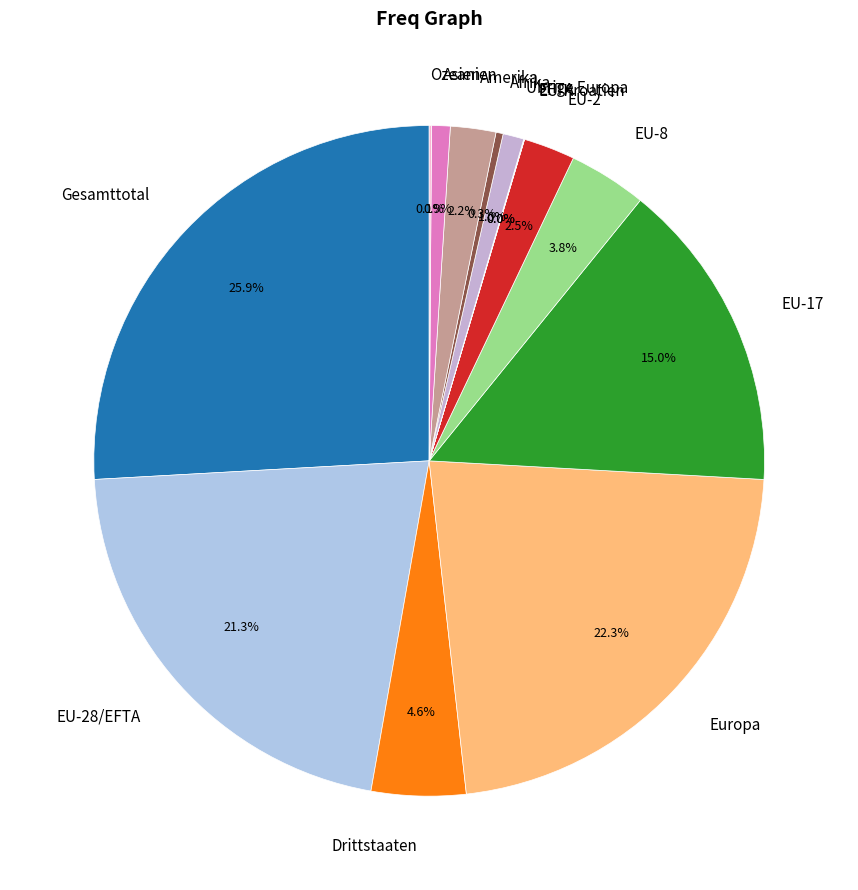

Approximately how many times larger is the value at Gesamttotal compared to EU-2?

10.4